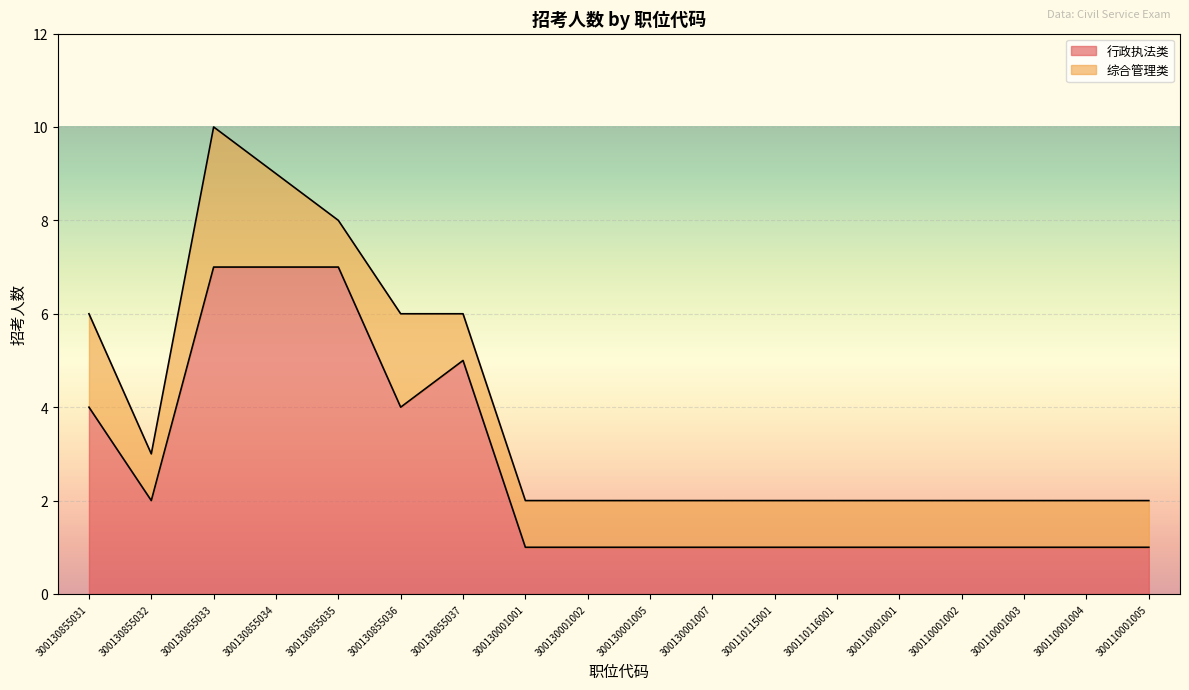

True or false: the data shows 0 at 300130001005.

False